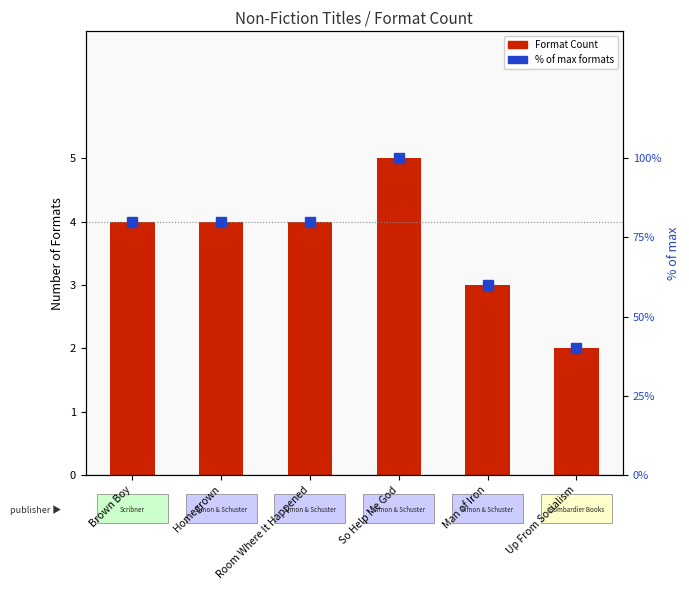

What is the label of the 1st bar from the left?

Brown Boy